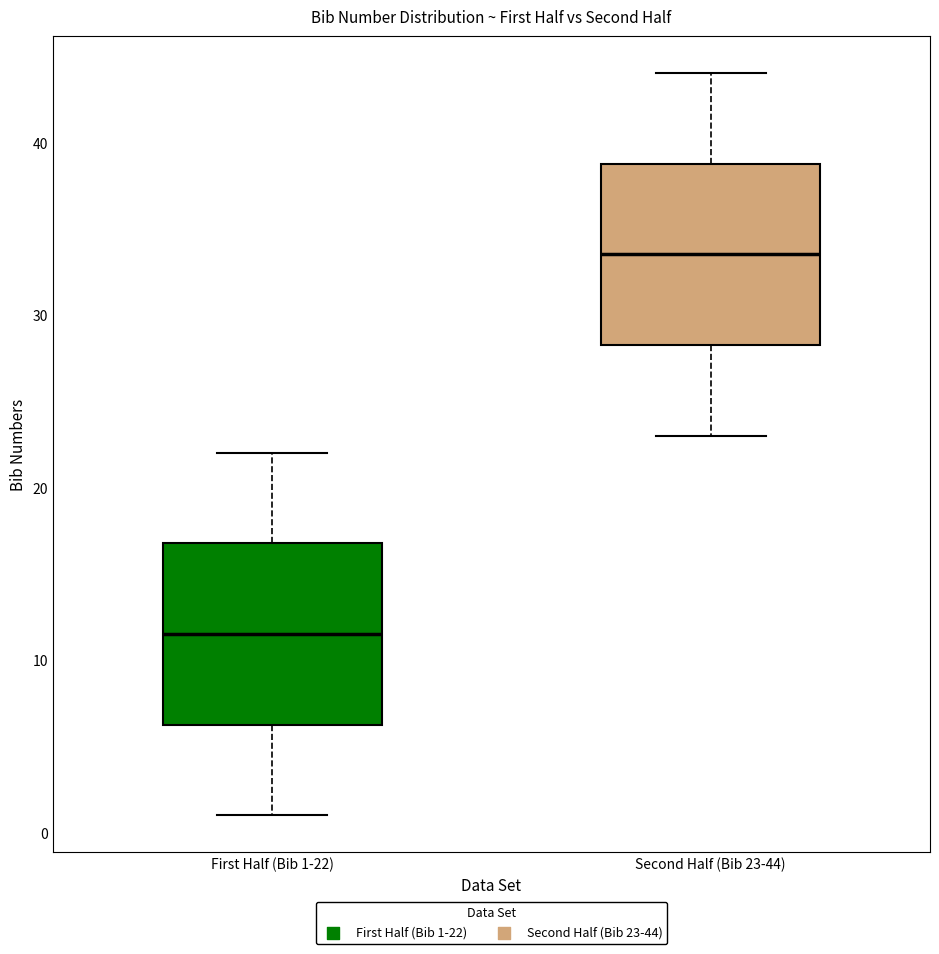

Which box's median line is the highest?

Second Half (Bib 23-44)